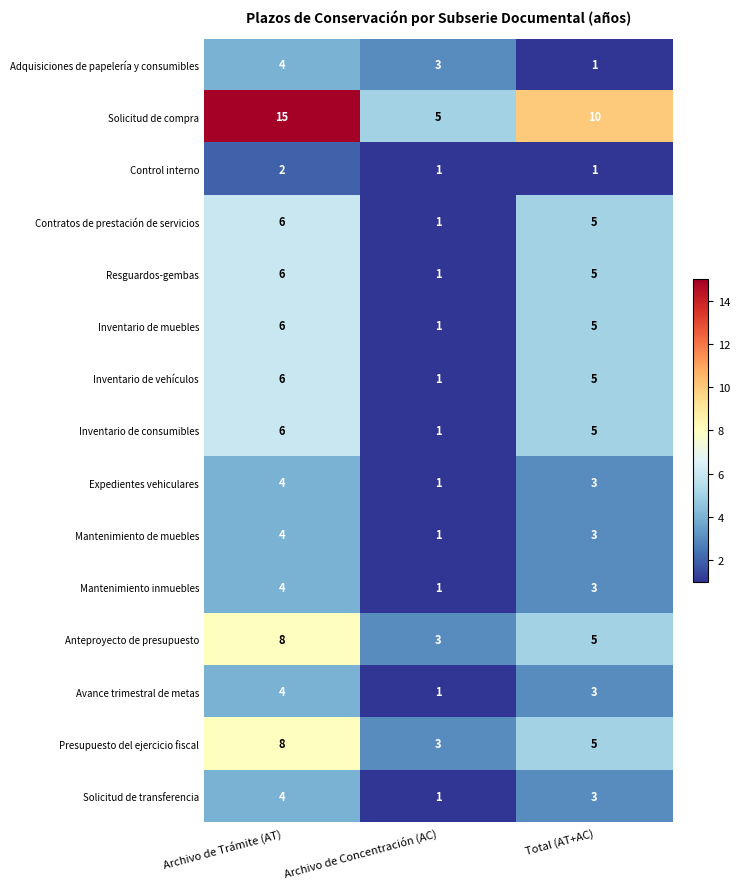

What is the lowest value of the Anteproyecto de presupuesto series?

3